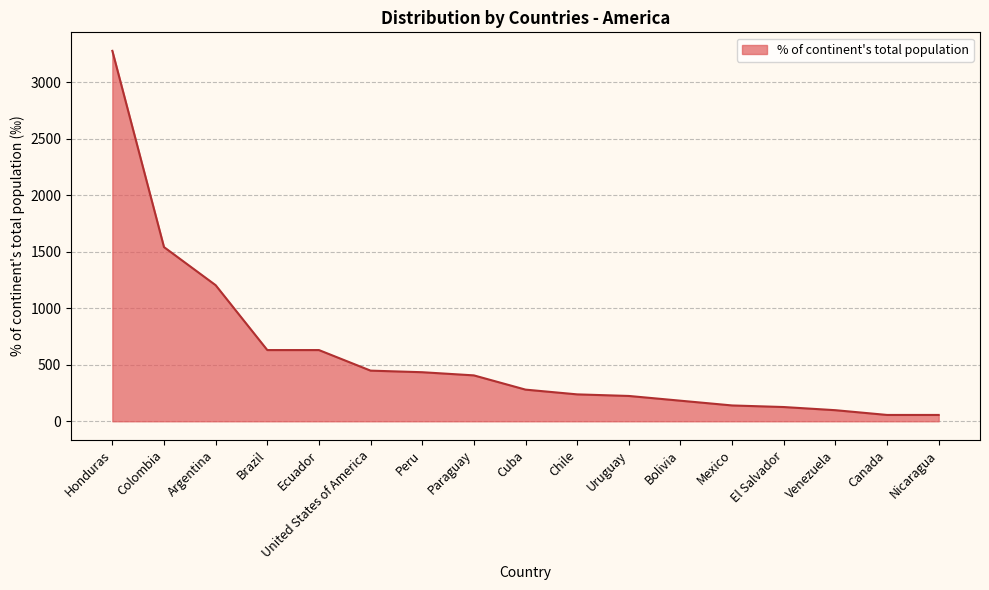

How many lines are shown in the chart?

1